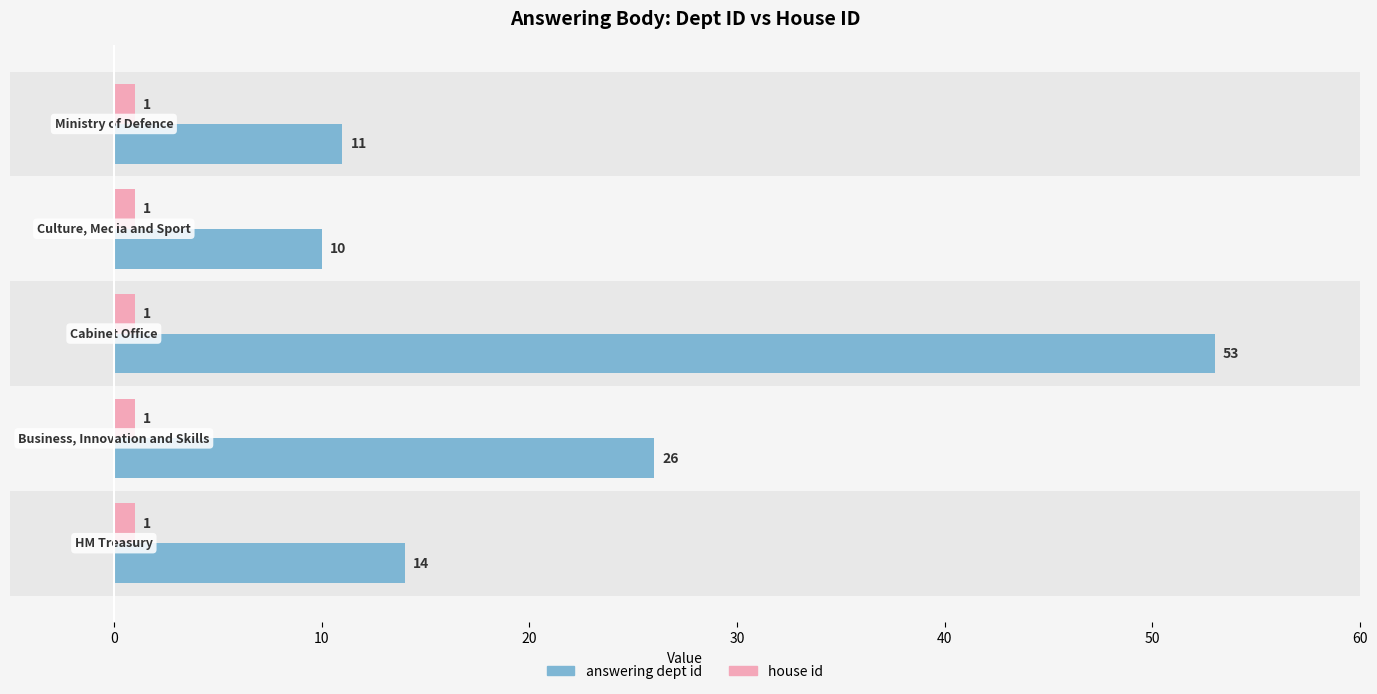

Is it true that answering dept id equals 4.9 at 20?

False